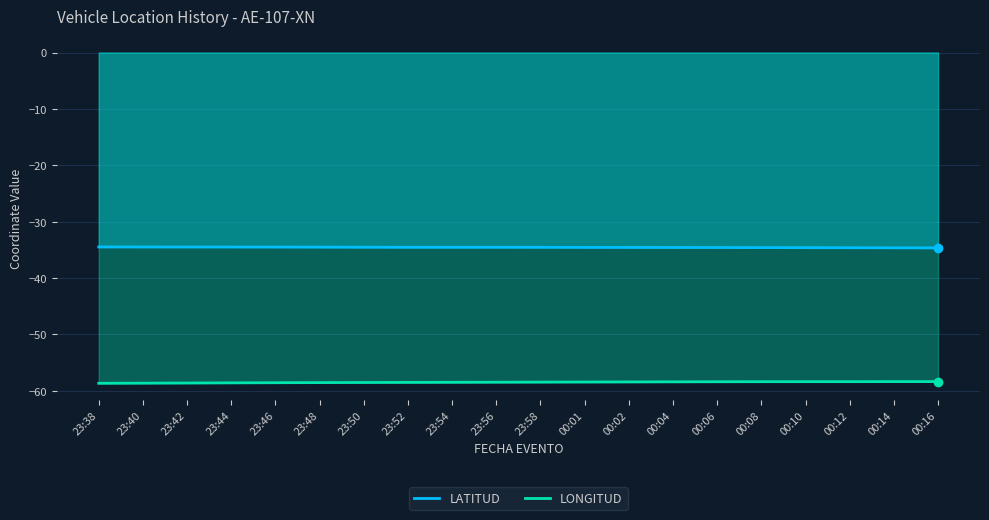

Reading left to right, list all the values displayed in this chart.

LATITUD: -34.5	-34.5	-34.5	-34.5	-34.5	-34.5	-34.5	-34.5	-34.5	-34.5	-34.5	-34.6	-34.6	-34.6	-34.6	-34.6	-34.6	-34.6	-34.6	-34.6
LONGITUD: -58.7	-58.6	-58.6	-58.6	-58.6	-58.5	-58.5	-58.5	-58.5	-58.5	-58.4	-58.4	-58.4	-58.4	-58.4	-58.4	-58.4	-58.4	-58.4	-58.4